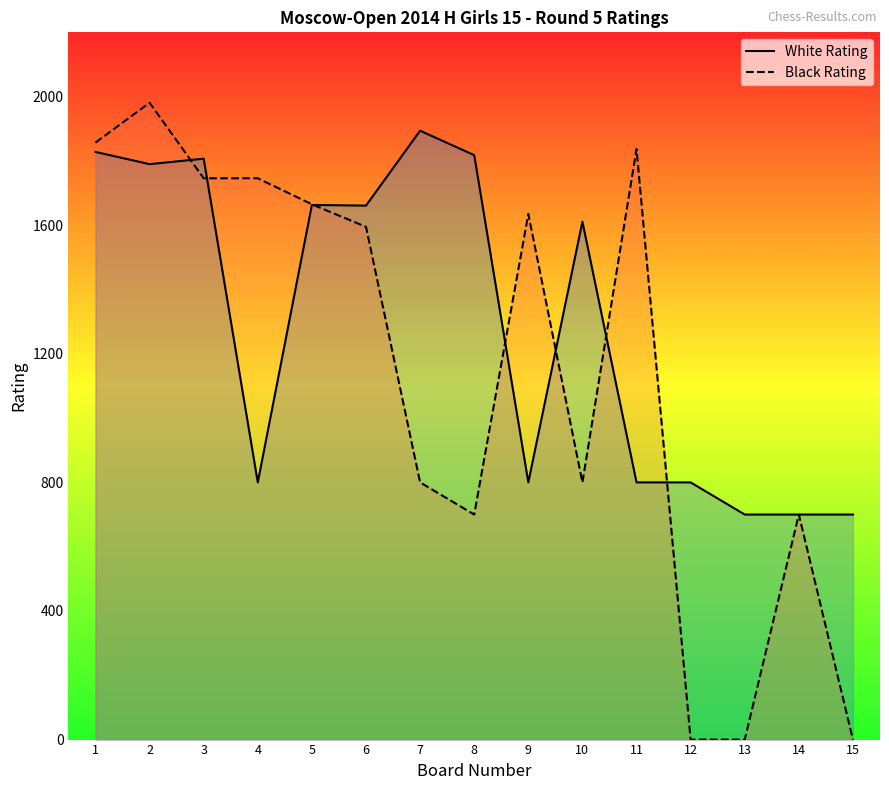

True or false: White Rating has a value of 800 at 9.

True